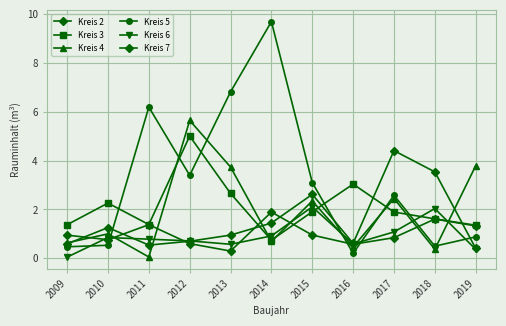

Is this an area chart (filled region under the line)?

No